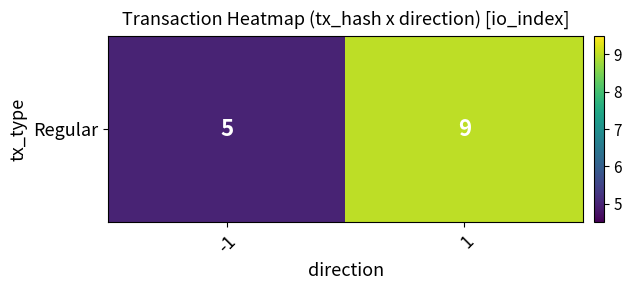

Rank the categories by value from lowest to highest.

-1, 1